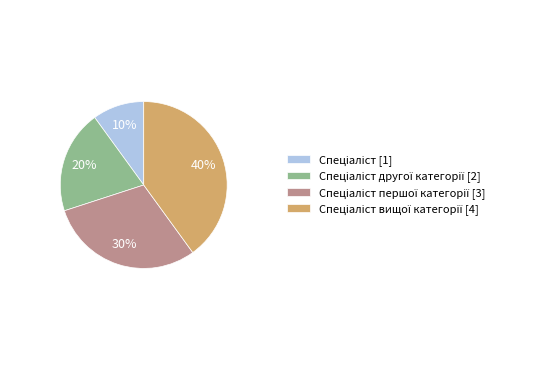

Is there any slice that represents more than half of the pie?

No